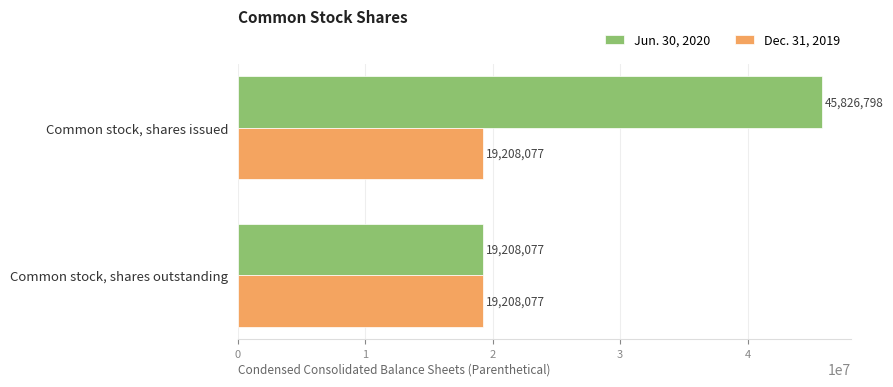

True or false: Jun. 30, 2020 has a value of 19208077 at Common stock, shares outstanding.

True